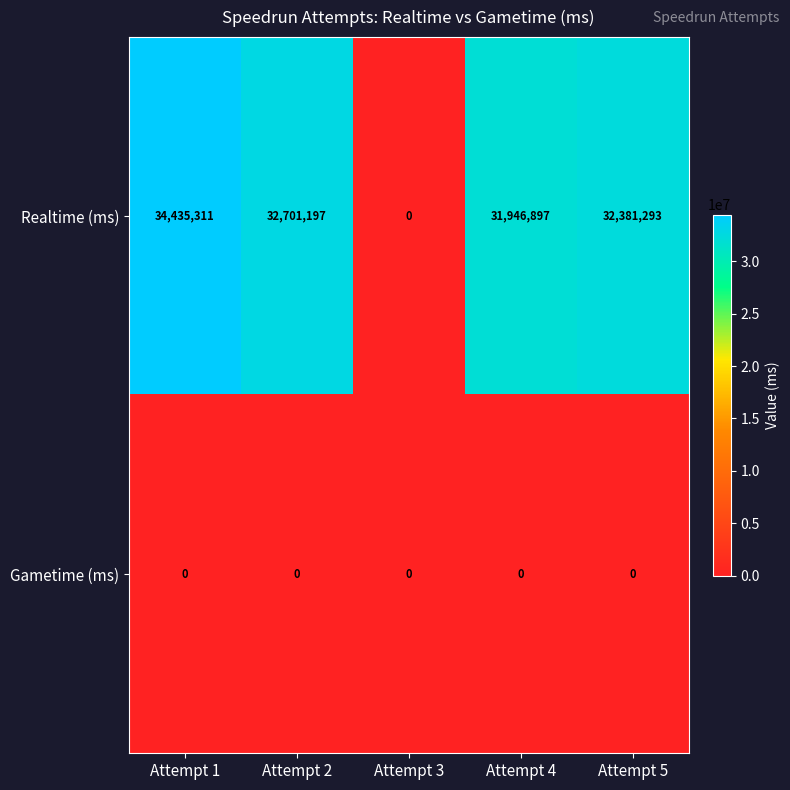

Reading left to right, transcribe all the data shown in this chart.

Realtime (ms): 34435311	32701197	0	31946897	32381293
Gametime (ms): 0	0	0	0	0